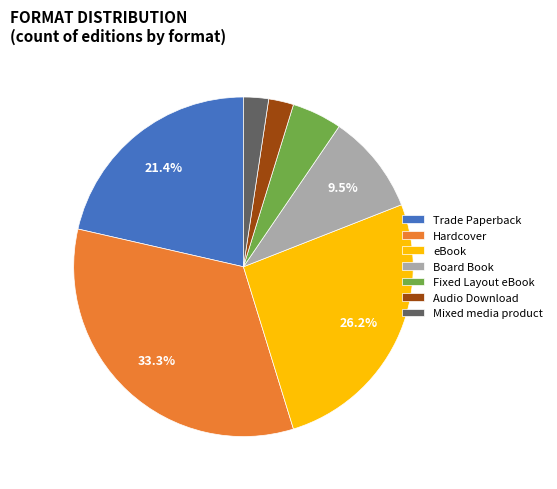

Does eBook represent more than half of the total?

No